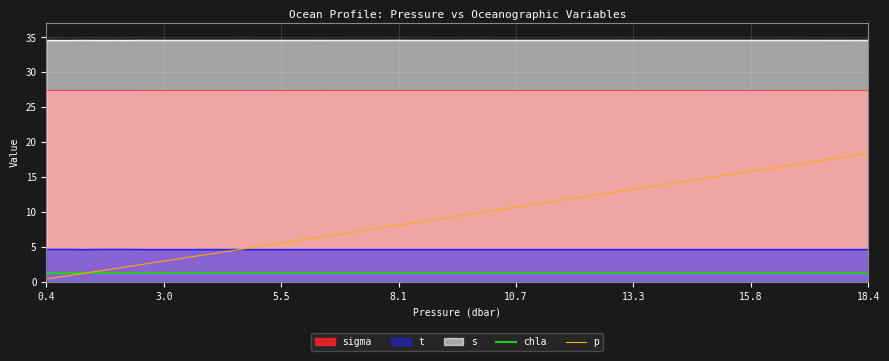

Reading left to right, transcribe all the data shown in this chart.

chla: 1.3	1.3	1.3	1.3	1.3	1.3	1.3	1.3	1.3	1.3	1.3	1.3	1.3	1.3	1.3	1.3	1.3	1.3	1.3	1.3	1.3	1.3	1.3	1.3	1.3	1.3	1.3	1.3	1.3	1.3	1.3	1.3	1.3	1.3	1.3	1.3	1.3	1.3	1.3	1.3
p: 0.4	0.9	1.2	1.6	2.0	2.2	2.5	2.8	3.0	3.4	3.8	4.1	4.4	4.7	5.1	5.4	5.7	6.1	6.4	6.8	7.1	7.4	7.8	8.0	8.4	8.7	9.0	9.3	9.7	10.3	10.7	11.5	12.5	13.5	14.3	15.4	15.6	16.6	17.6	18.4